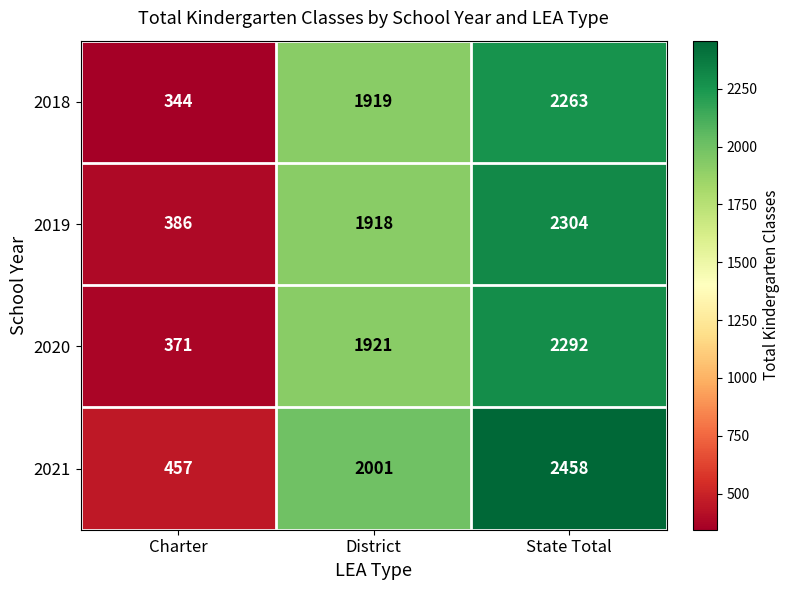

What is the greatest value displayed?

2458